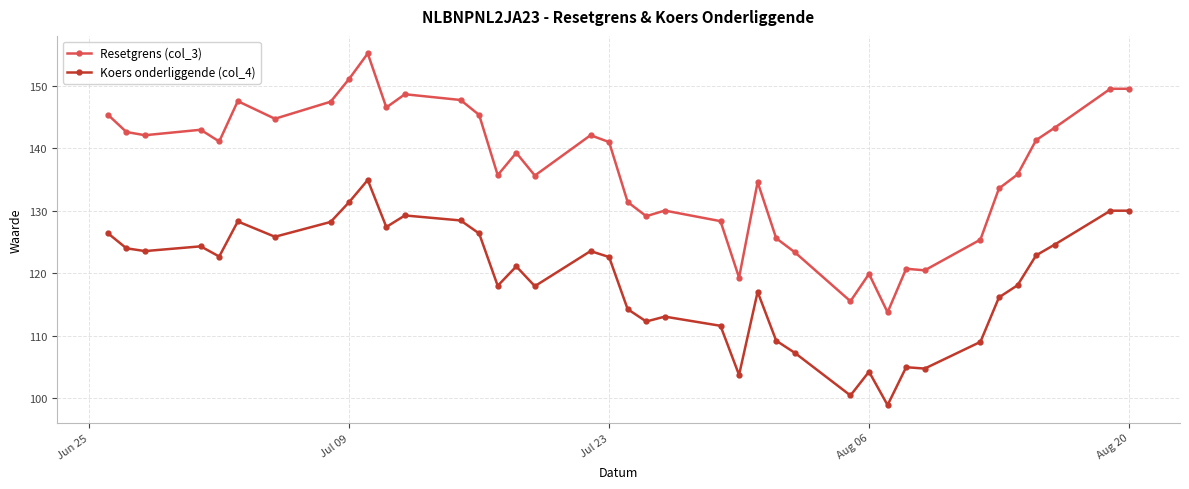

True or false: Resetgrens (col_3) has more than 2 interior local peaks.

True